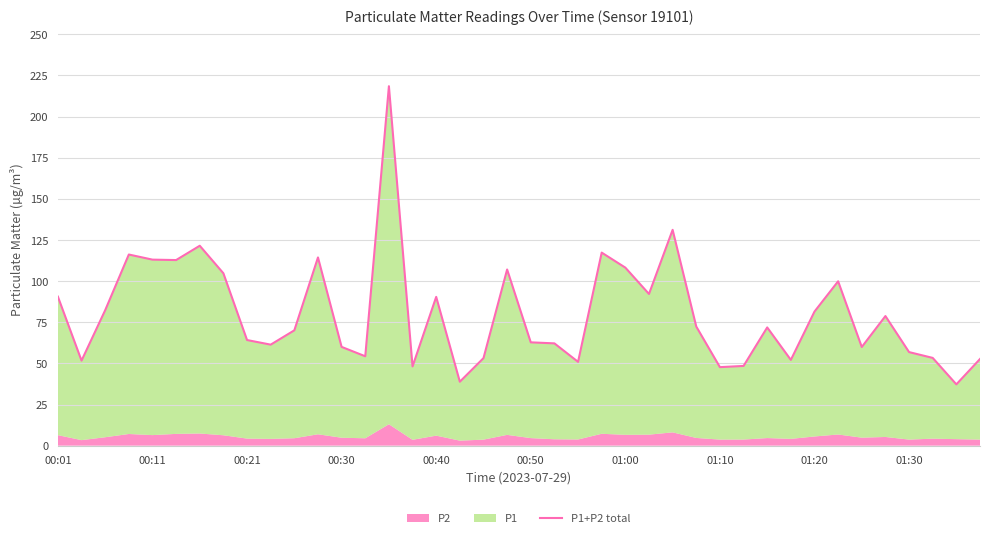

Reading left to right, transcribe all the data shown in this chart.

90.6	51.7	82.3	116.2	113.1	112.8	121.5	104.8	64.2	61.4	70.1	114.4	60.0	54.3	218.5	48.2	90.4	38.9	53.2	107.1	62.8	62.2	50.9	117.3	108.2	92.2	131.2	72.4	47.7	48.5	71.9	52.1	81.5	99.9	60.0	78.8	56.9	53.3	37.3	52.7